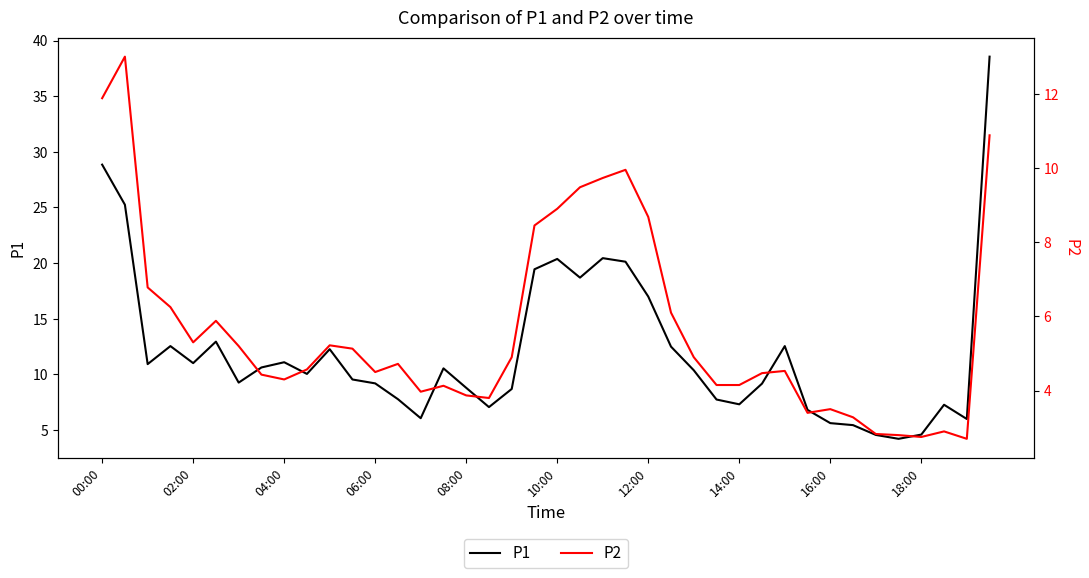

Is it true that P1 equals 17.0 at 12:00?

True